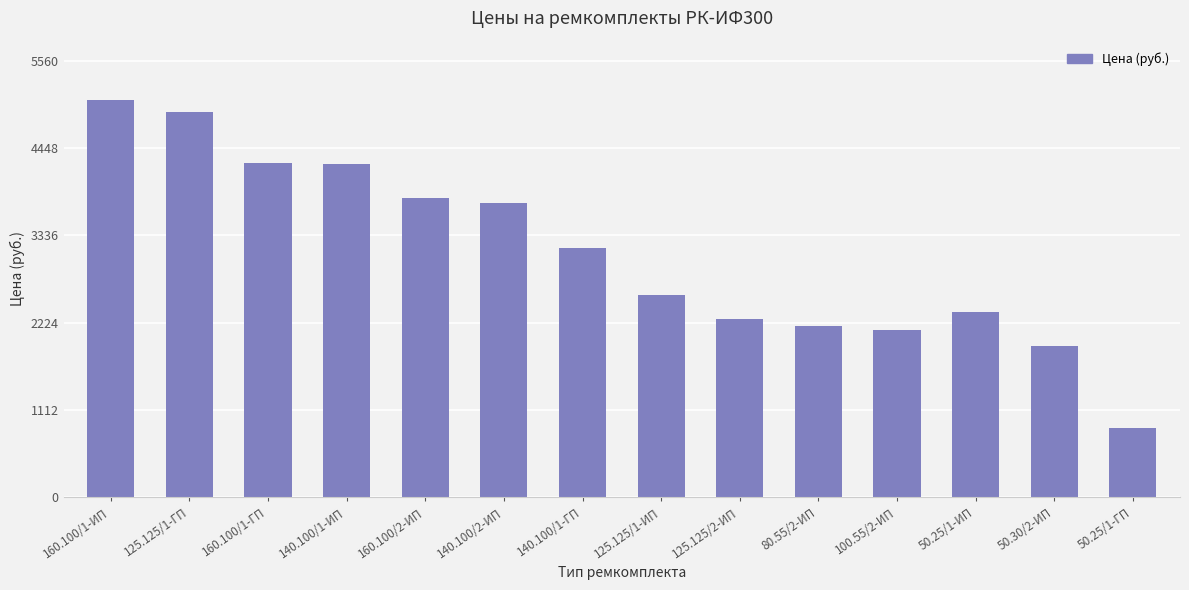

How many series are shown in this chart?

1